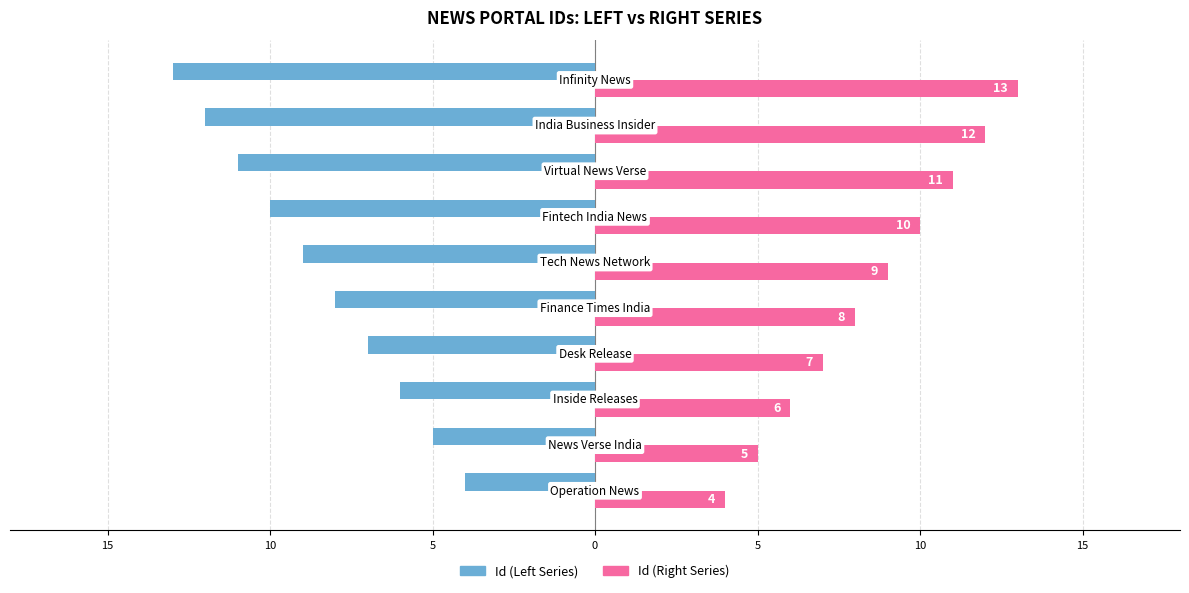

What are all the series names shown in the legend?

Id (Left Series), Id (Right Series)